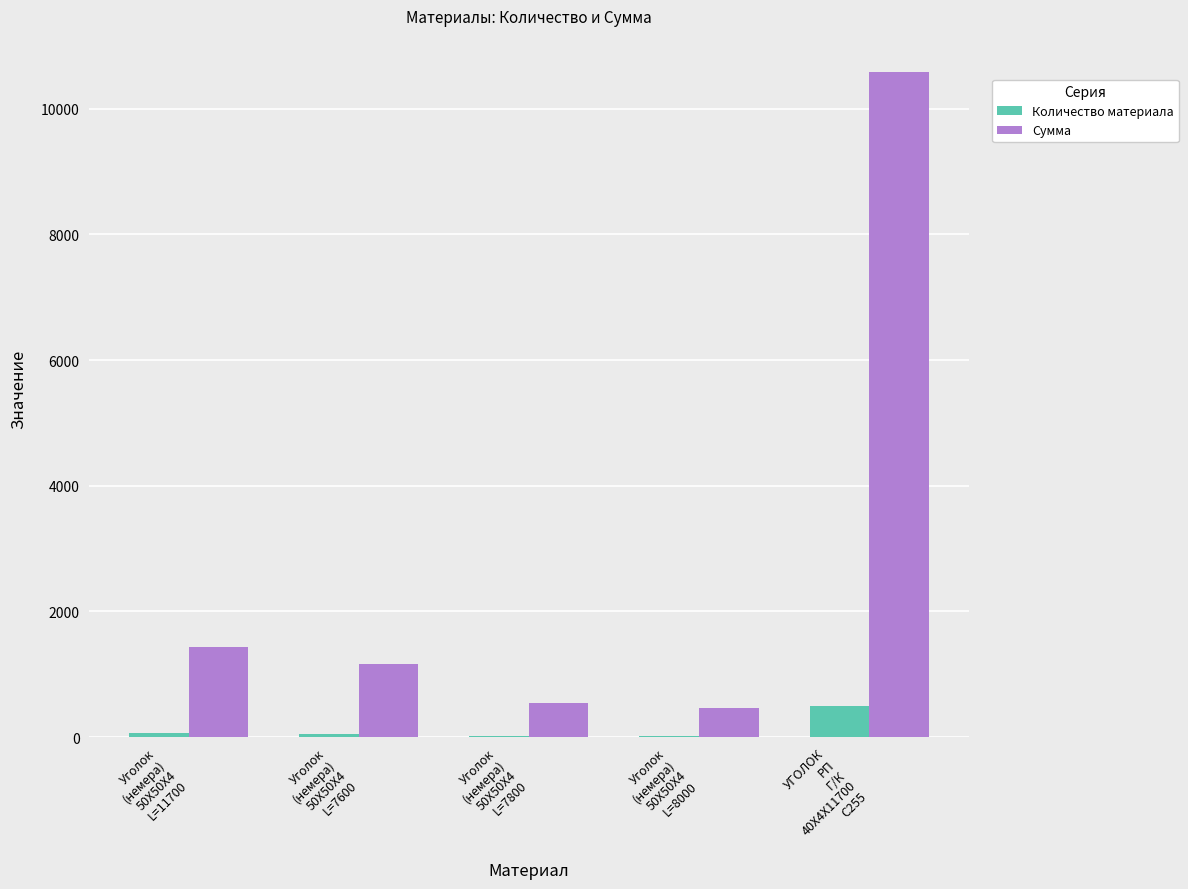

Which series has the largest total across all categories?

Сумма